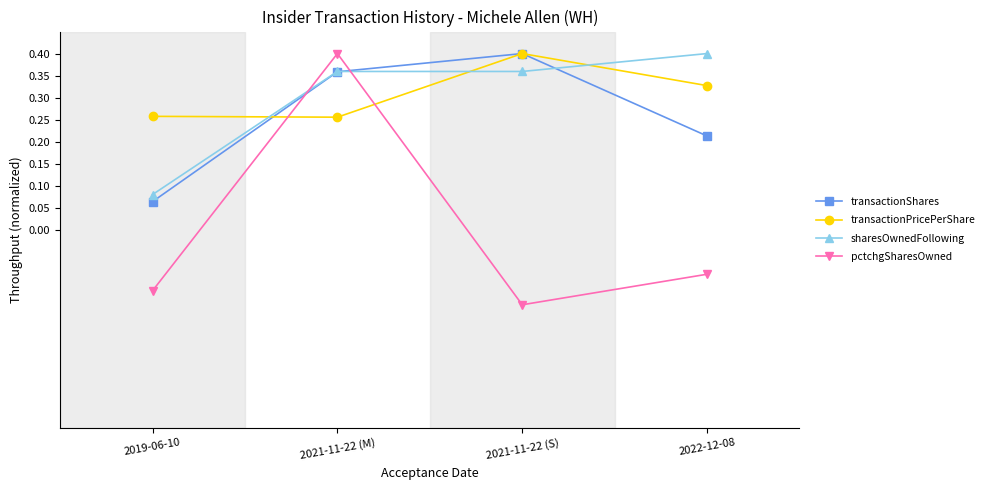

True or false: pctchgSharesOwned and transactionPricePerShare cross at least once.

True